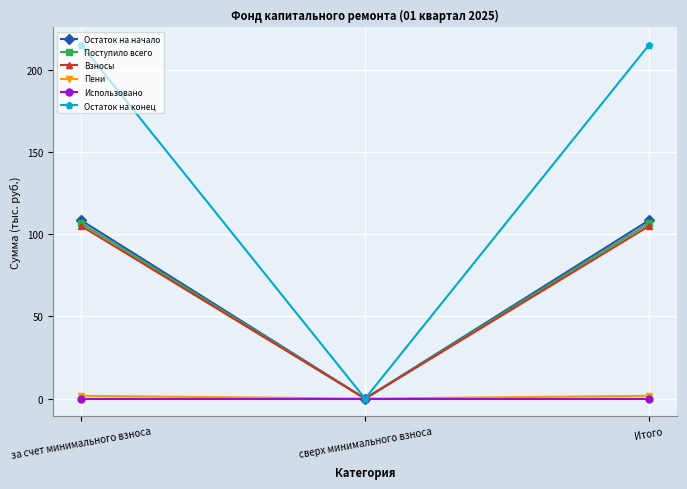

What is the label of the 2nd point from the right?

сверх минимального взноса